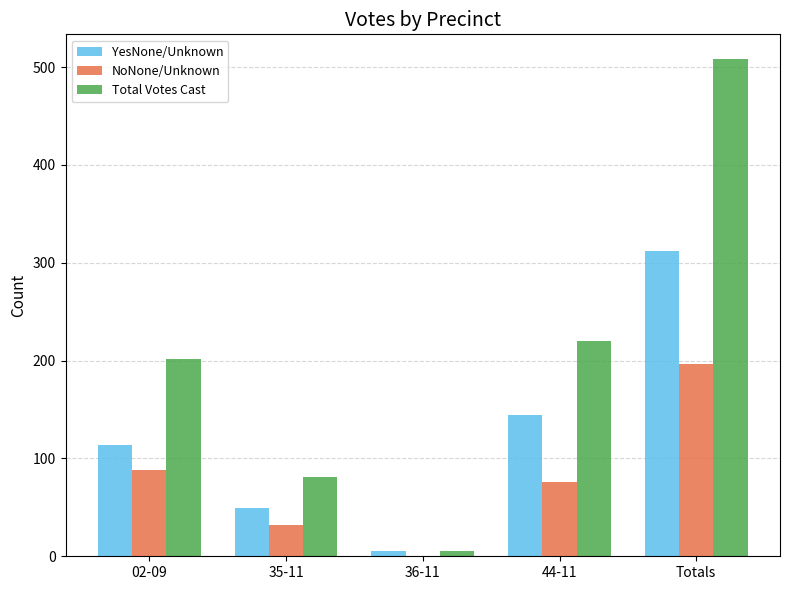

What is the sum of all NoNone/Unknown values?

392